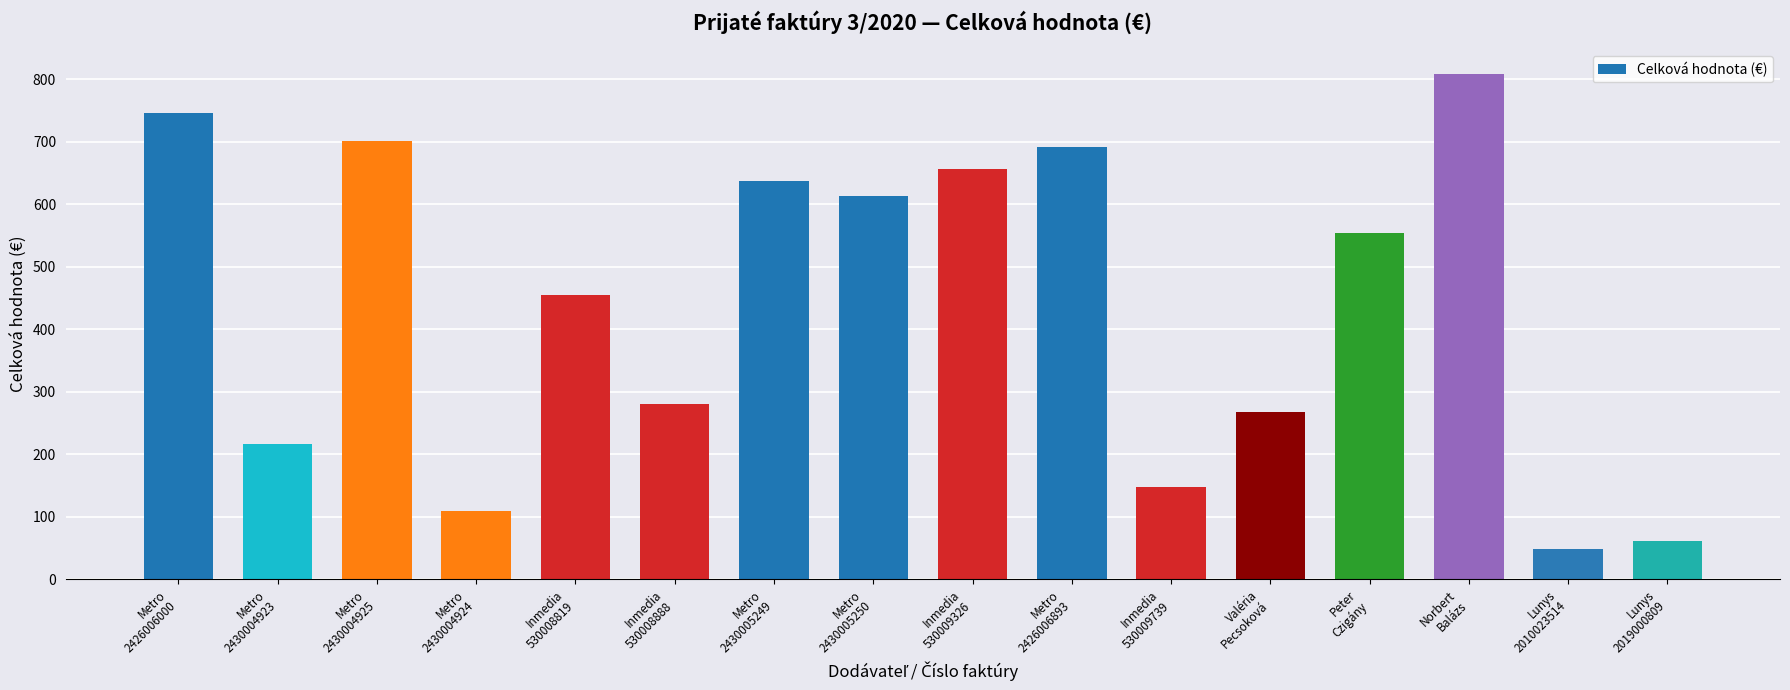

What is the change in value from Metro
2430004923 to Inmedia
530008888?

+63.8